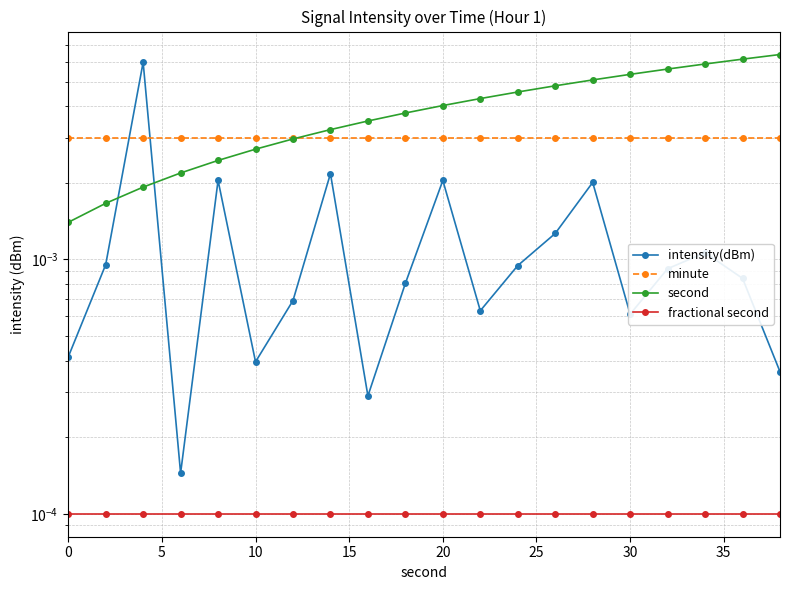

True or false: fractional second and intensity(dBm) cross at least once.

False